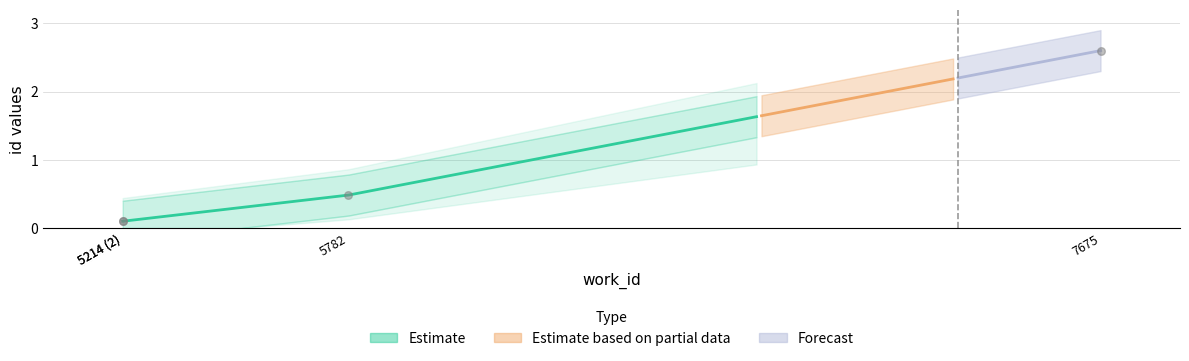

Which has a higher value, 5214 (2) or 5214 (2)?

5214 (2)